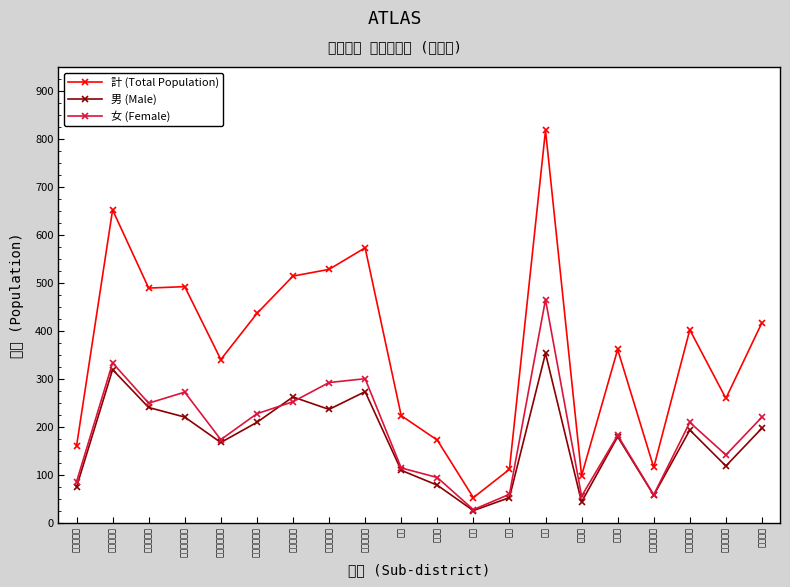

At which category does the chart reach its minimum across all series?

大畑